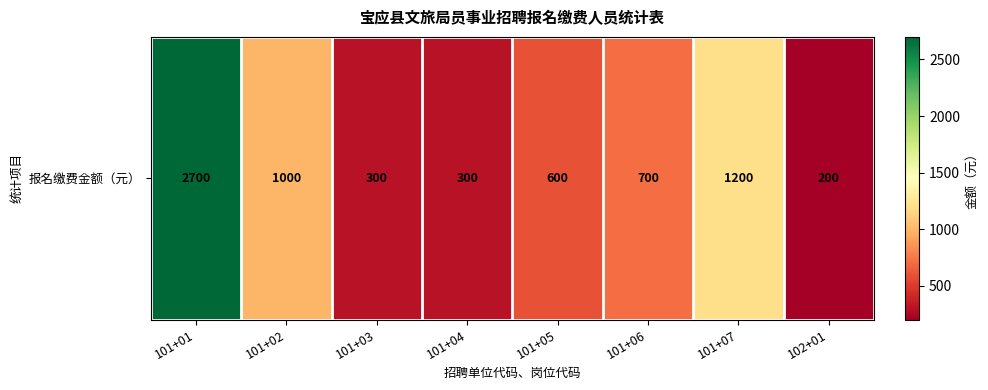

Which category has the highest value across all series?

101+01